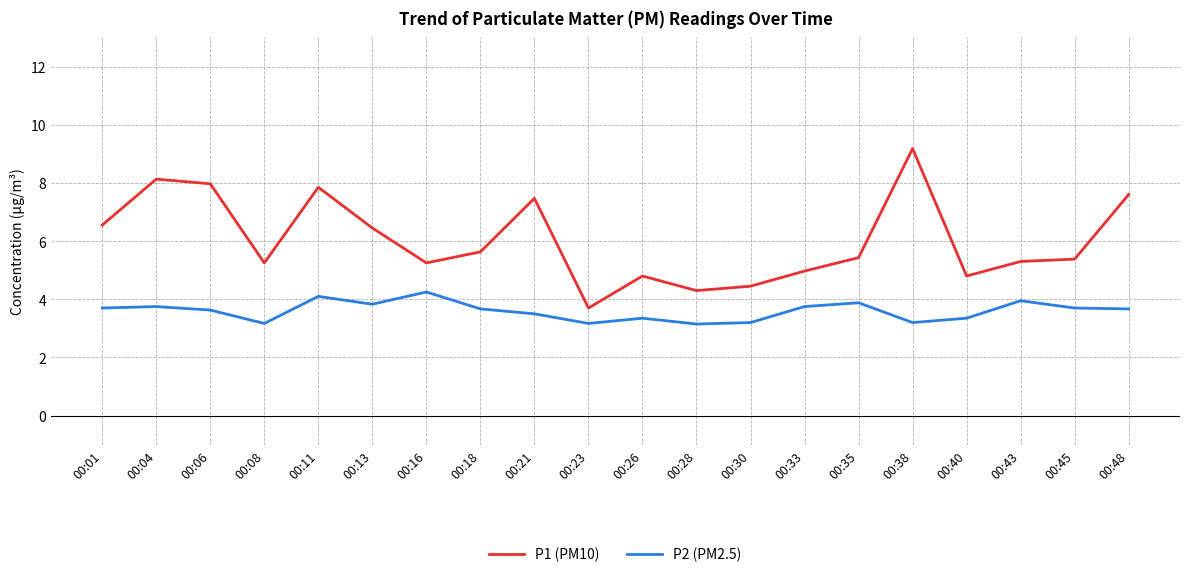

At which label does P1 (PM10) reach its peak?

00:38